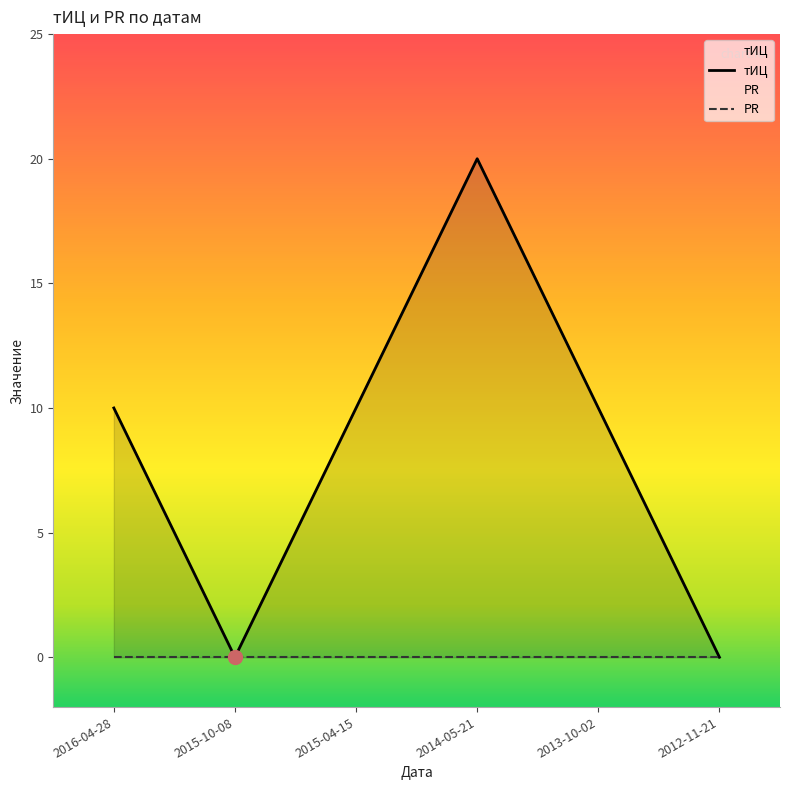

Reading left to right, transcribe all the data shown in this chart.

10	0	10	20	10	0